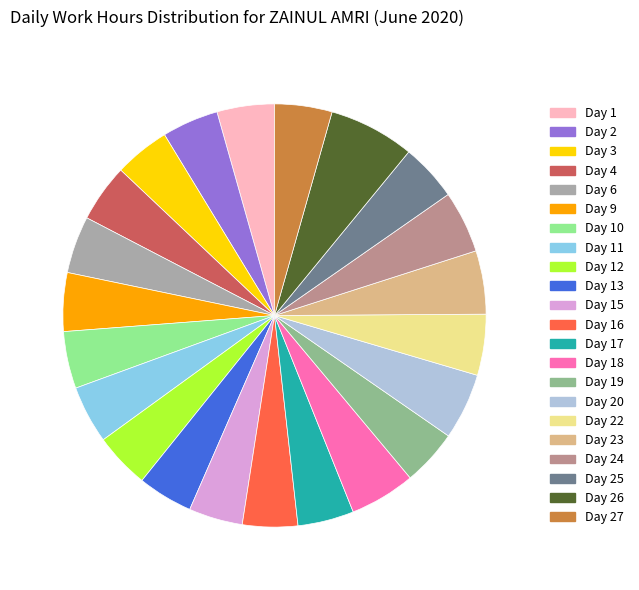

Is there any slice that represents more than half of the pie?

No